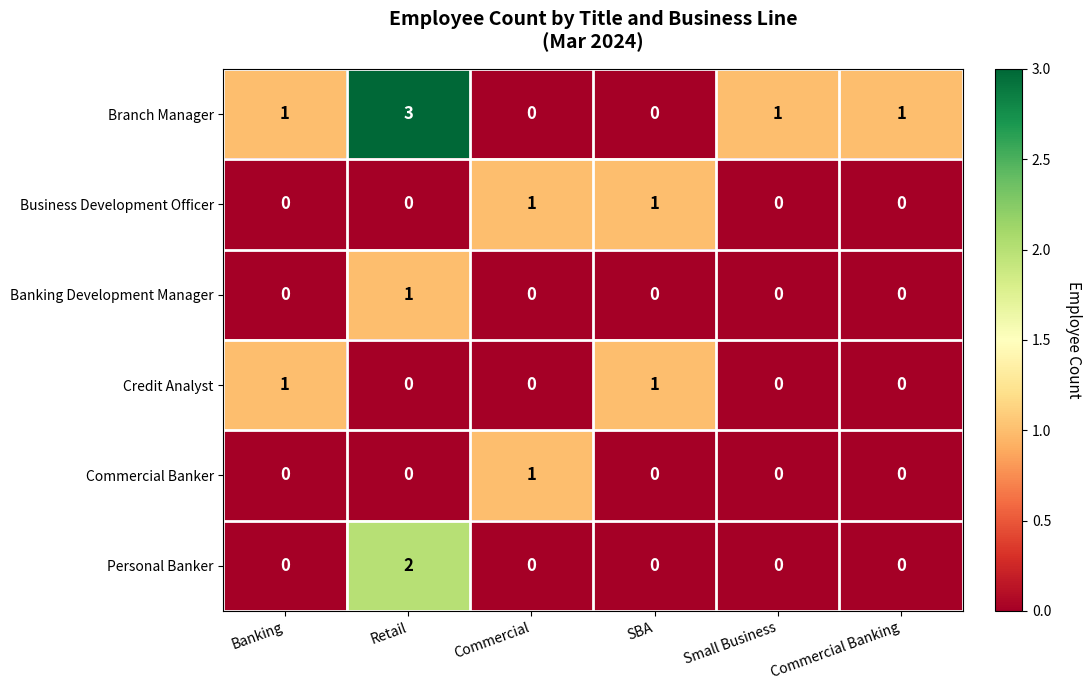

Count the Branch Manager values in the range 0 to 1.

5